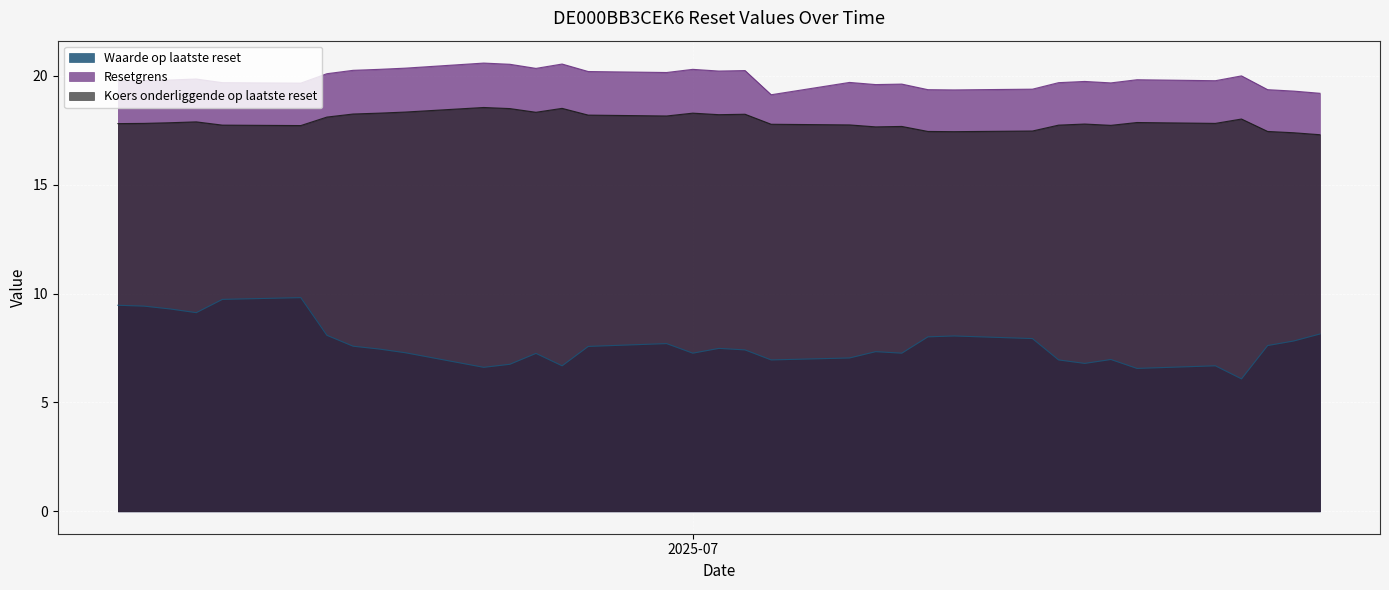

Between 2025-07-18 and 2025-06-26, which series saw the biggest shift?

Resetgrens